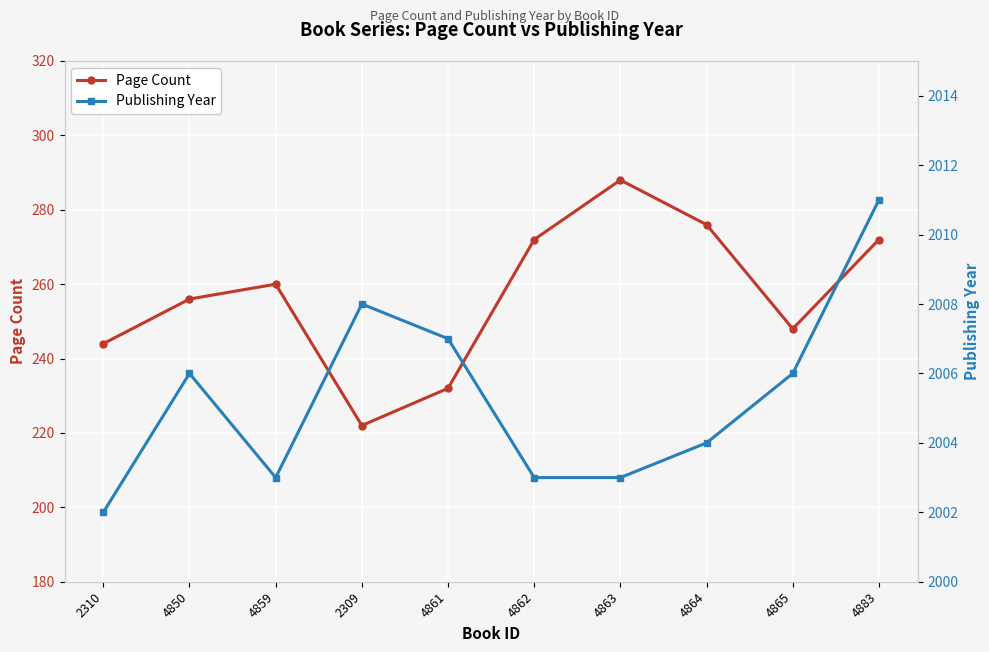

What position from the right is 4865?

2